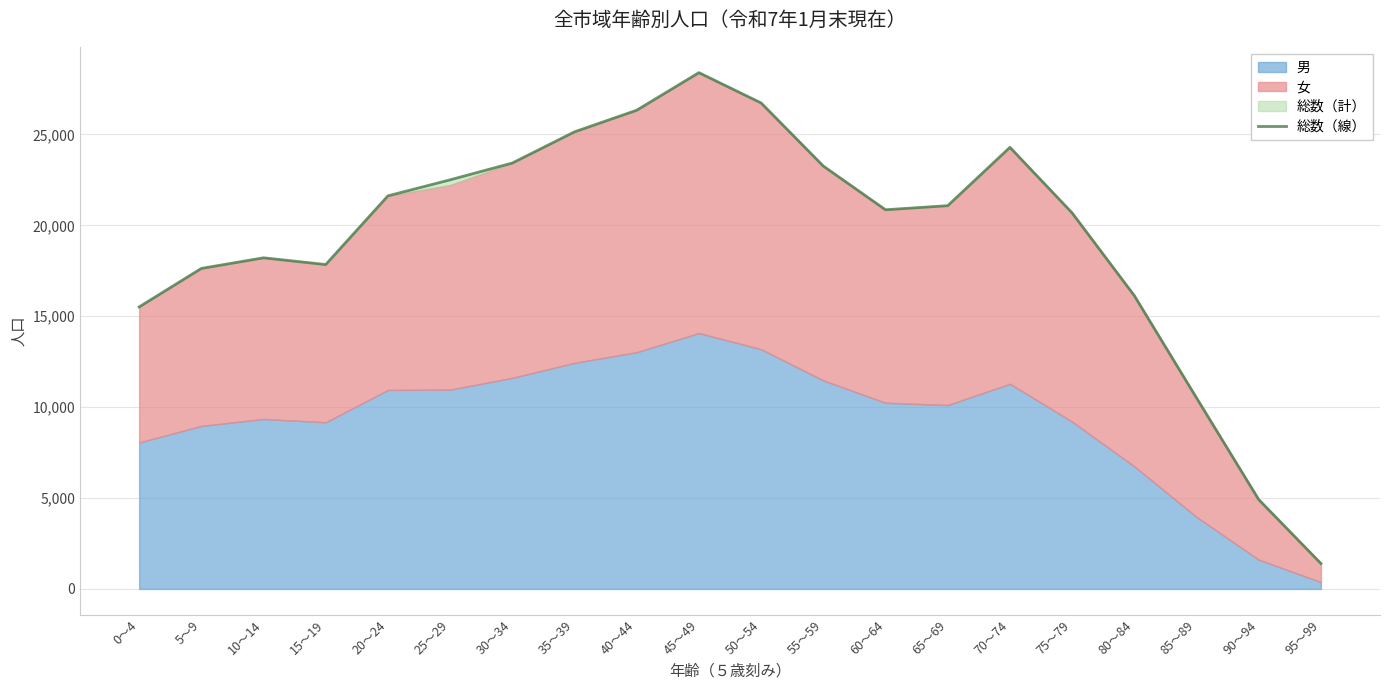

The value at 70～74 is 24291. True or false?

True